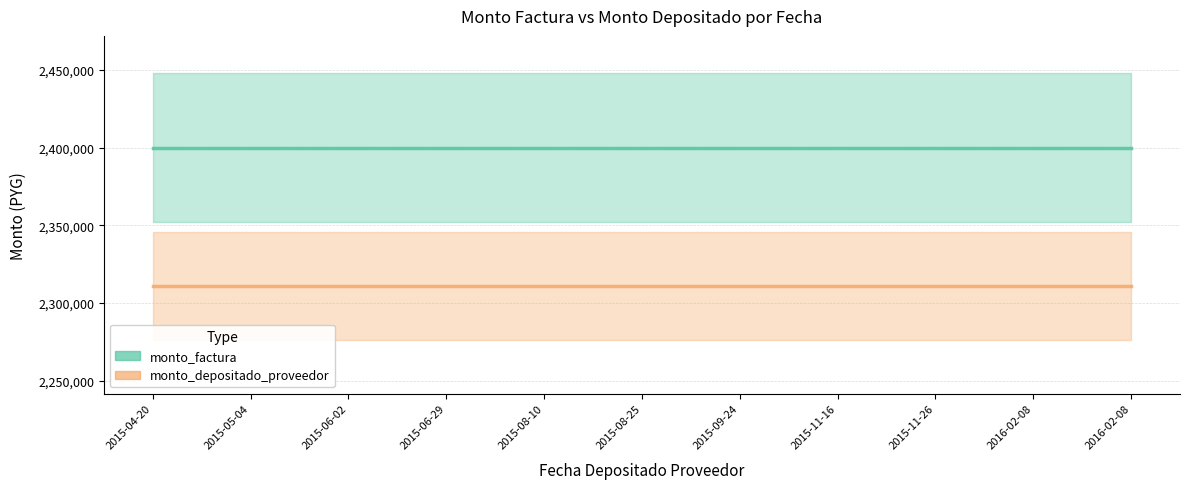

Reading left to right, list all the values displayed in this chart.

monto_factura: 2400000	2400000	2400000	2400000	2400000	2400000	2400000	2400000	2400000	2400000	2400000
monto_depositado_proveedor: 2311040	2311040	2311040	2311040	2311040	2311040	2311040	2311040	2311040	2311040	2311040